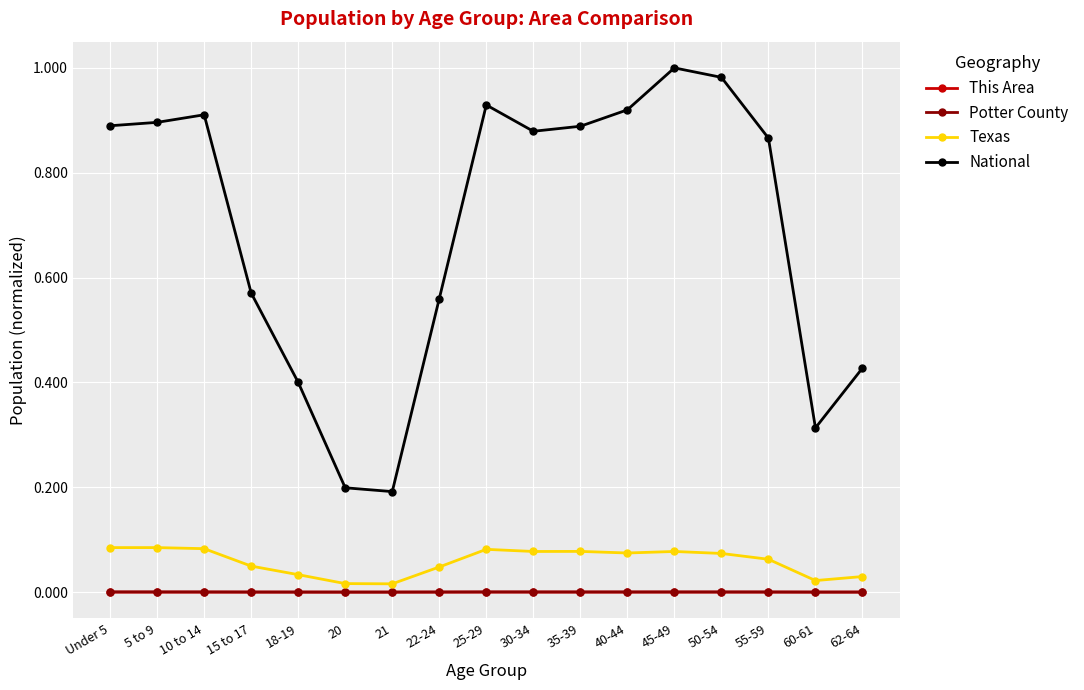

Between 25-29 and 35-39, which series saw the biggest shift?

National